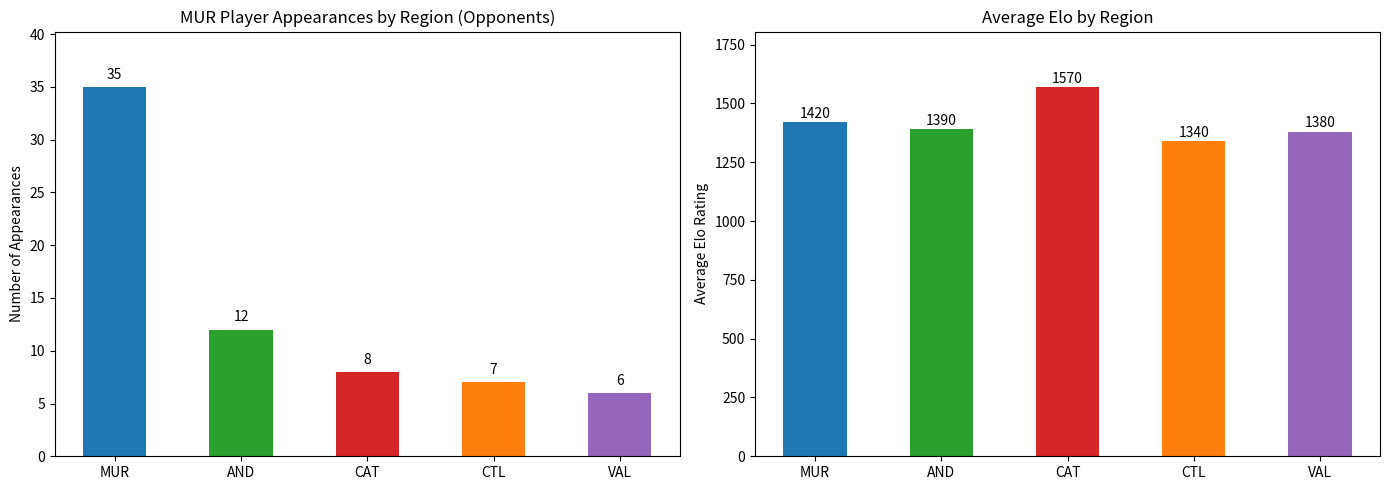

What is the difference between the maximum and minimum values in the Avg Elo series?

230